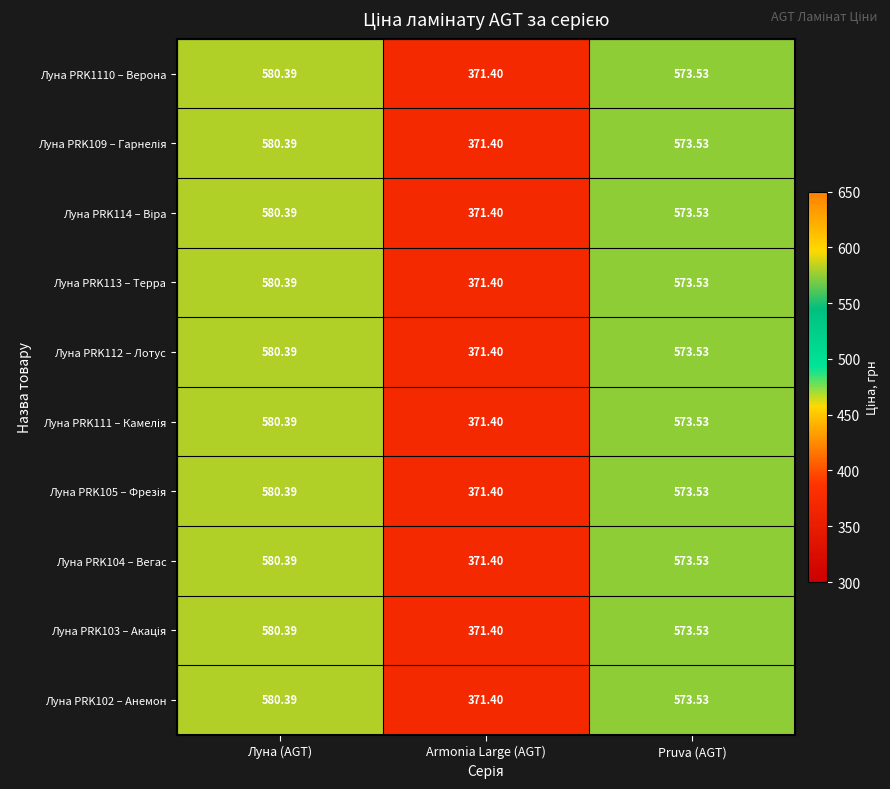

At how many categories does at least one series exceed 460?

2